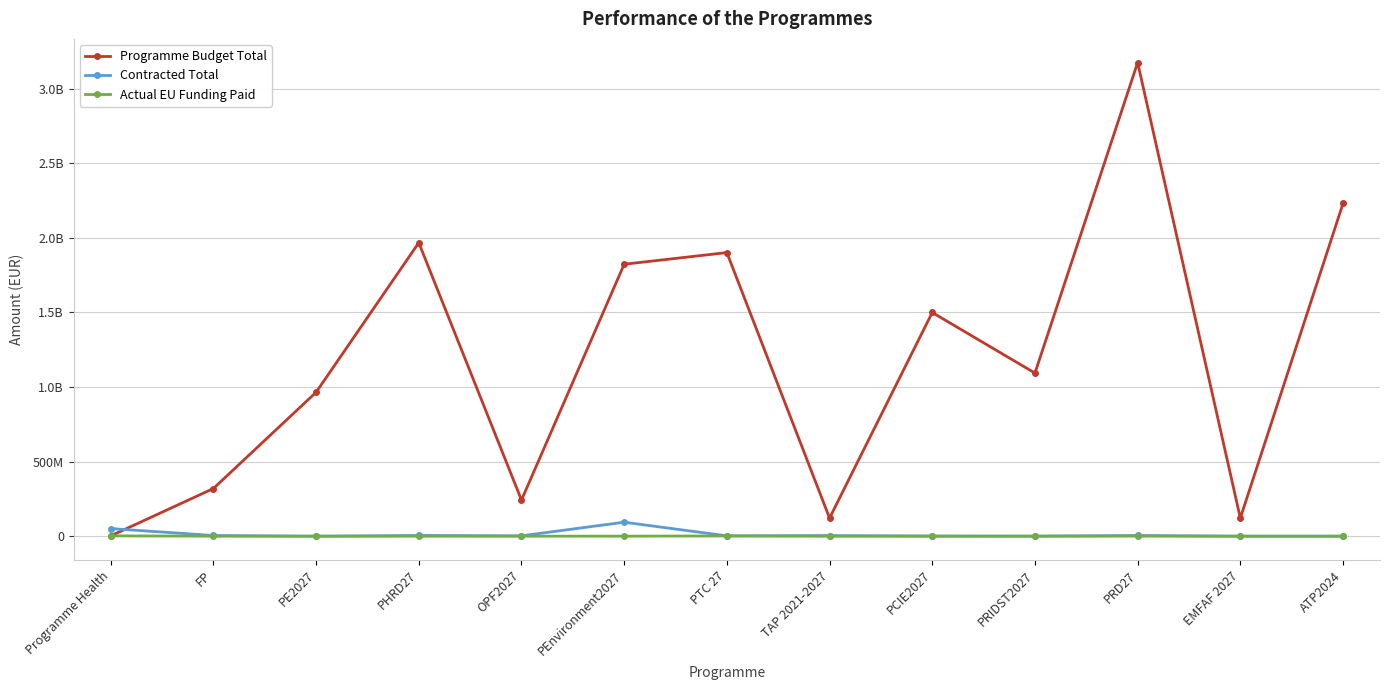

True or false: Programme Budget Total and Contracted Total intersect in this chart.

True